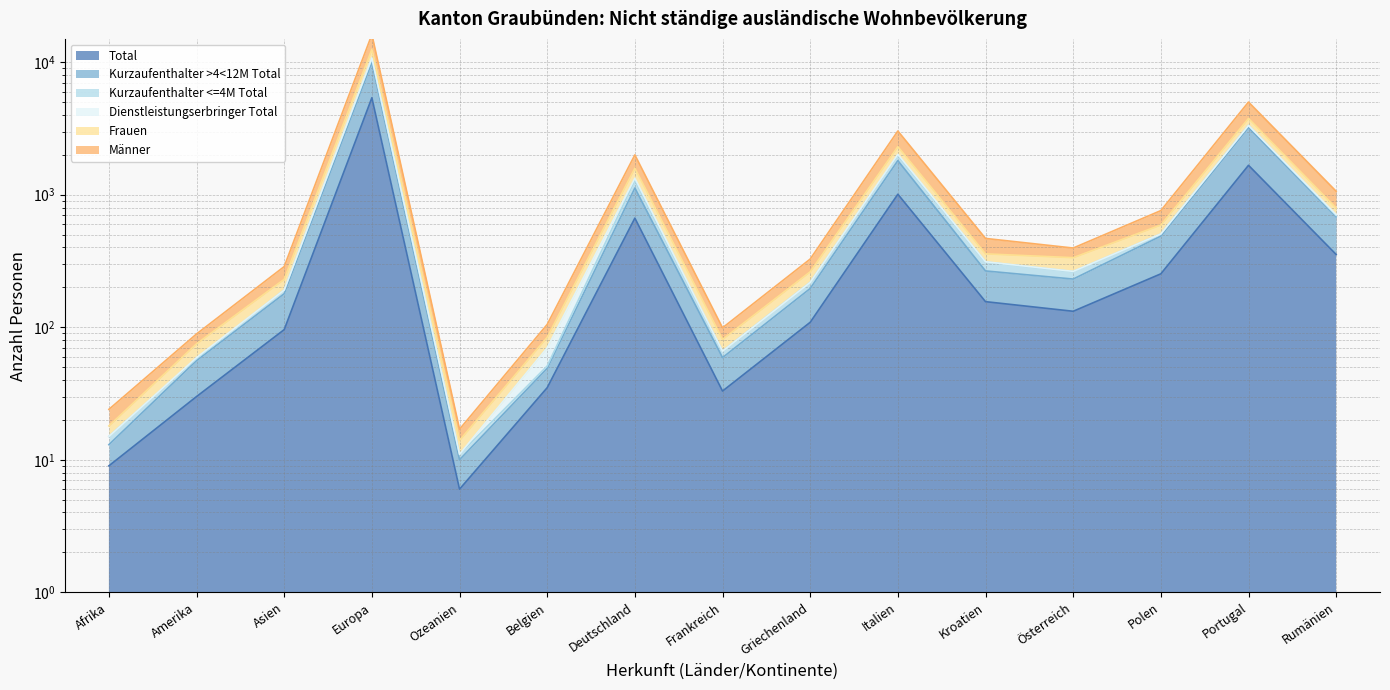

What position from the left is Kroatien?

11